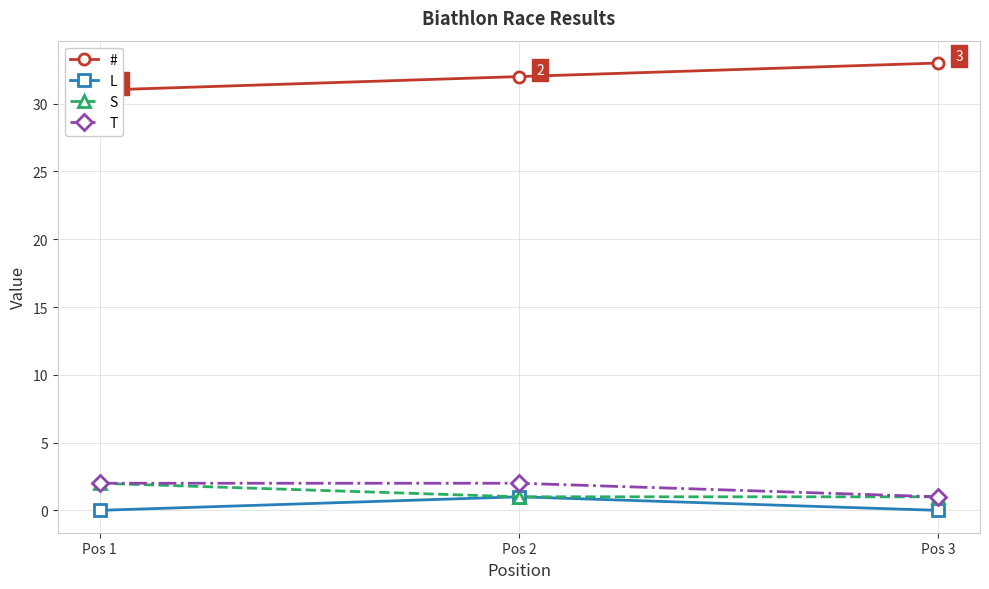

What are all the series names shown in the legend?

#, L, S, T